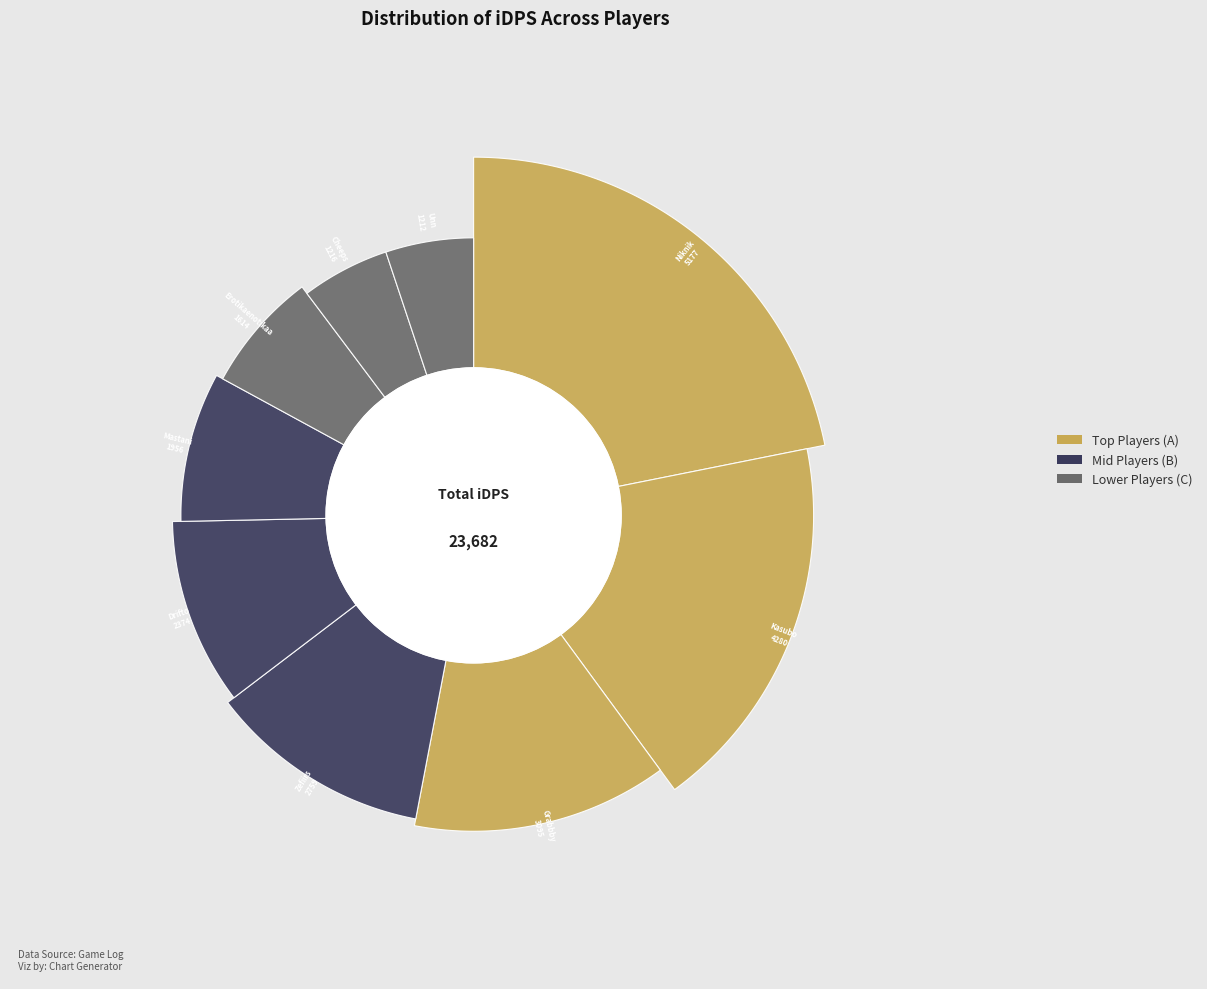

How many segments does this pie chart have?

9